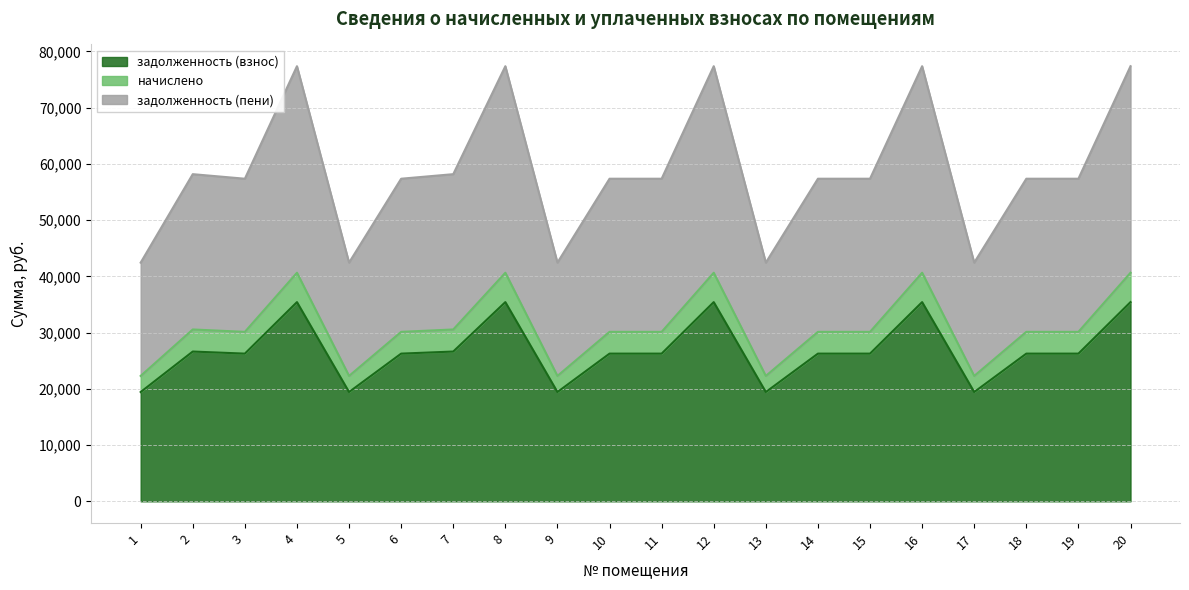

Between 7 and 17, which series saw the biggest shift?

задолженность (пени)